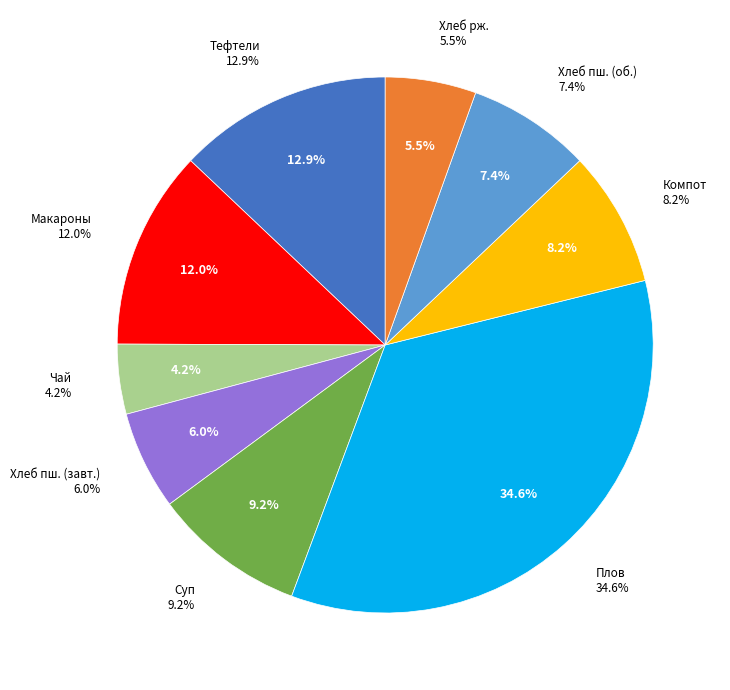

What is the ratio of the value at Компот из свежих яблок to the value at Суп картофельный с горохом?

0.9